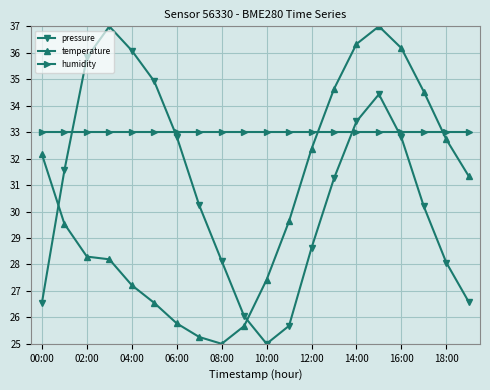

What are all the series names shown in the legend?

pressure, temperature, humidity